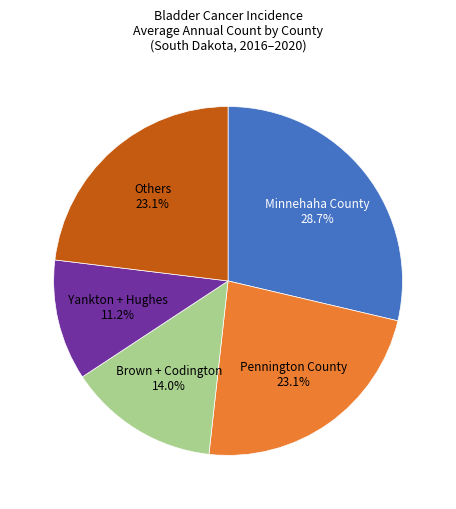

Is there a majority slice in this chart?

No